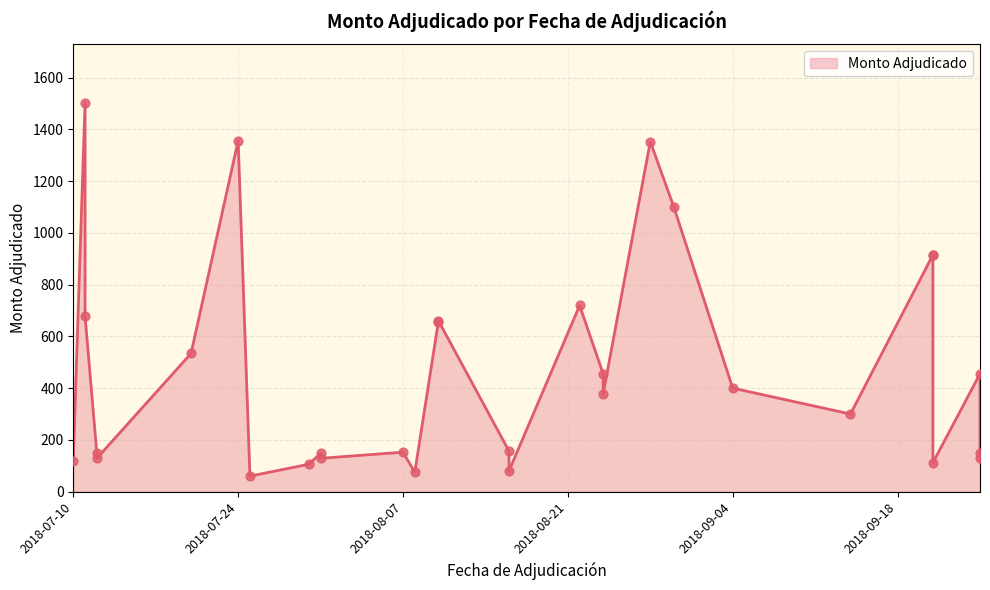

Between 2018-08-24 and 2018-08-24, which is larger?

2018-08-24